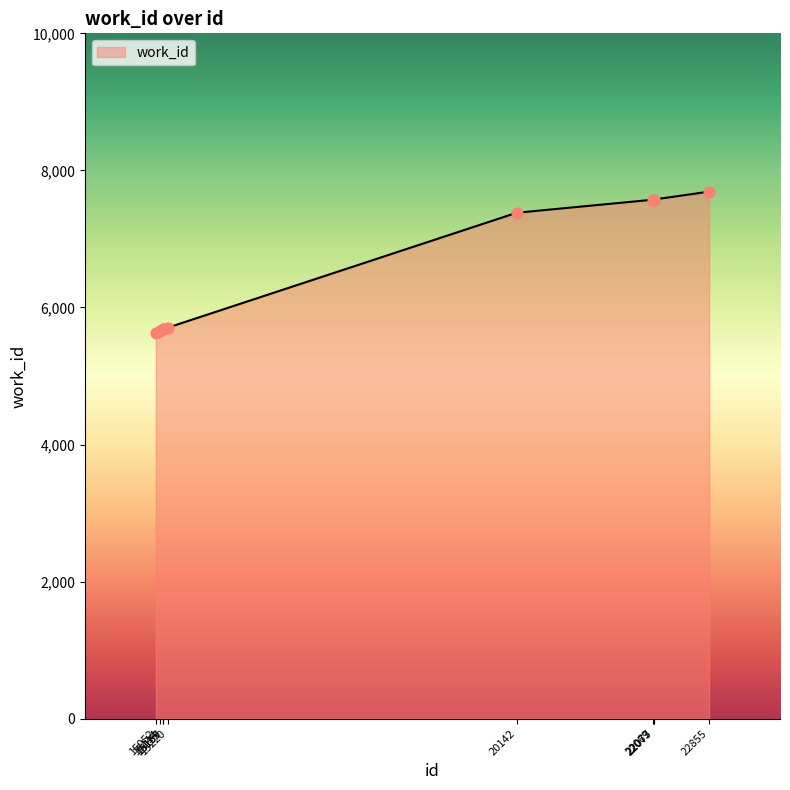

What is the ratio of the value at 22073 to the value at 22077?

1.0